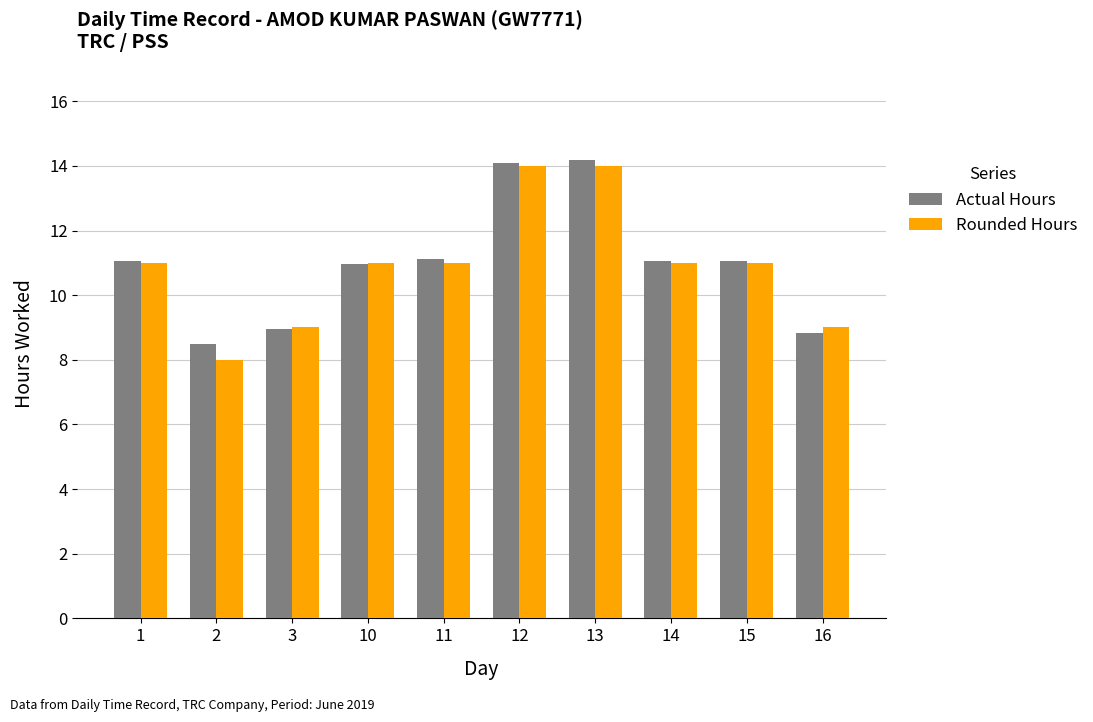

Is it true that Actual Hours equals 8.9 at 3?

True